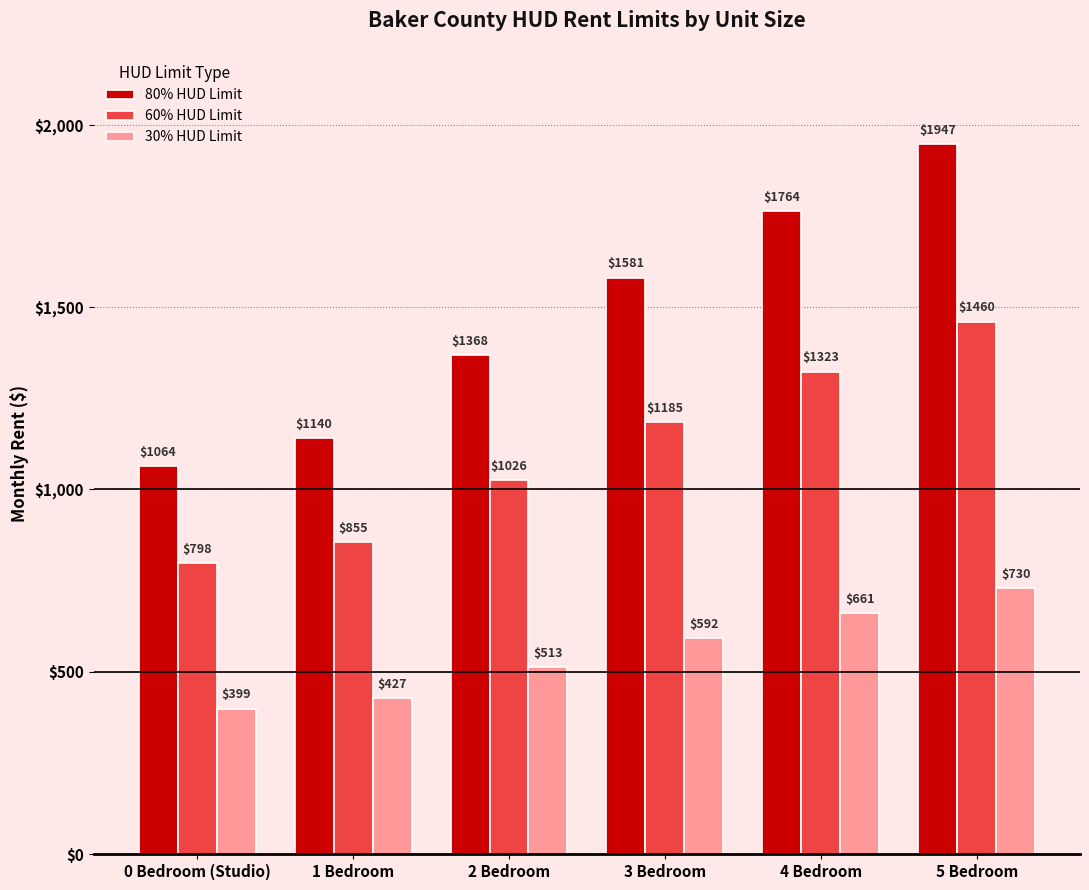

At 2 Bedroom, list the series in order from smallest to largest.

30% HUD Limit, 60% HUD Limit, 80% HUD Limit